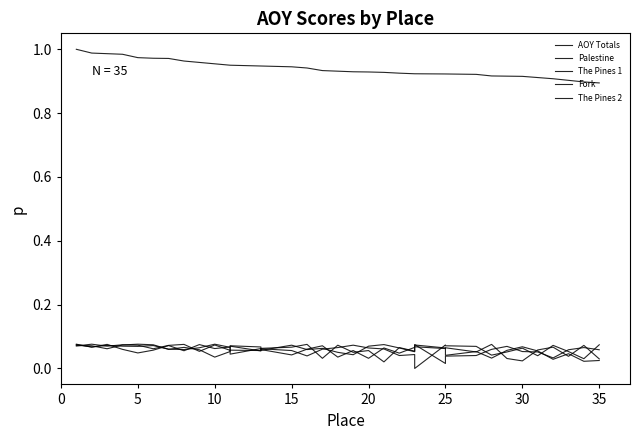

Which series has the largest range (max minus min)?

AOY Totals